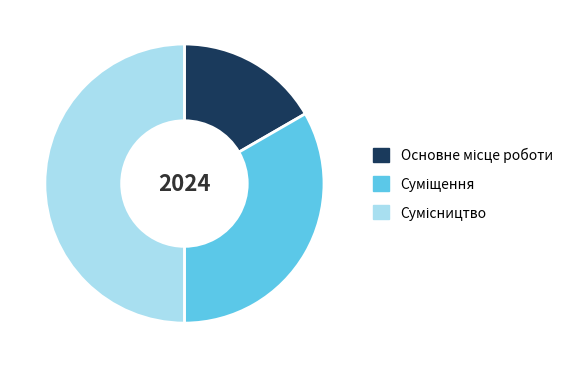

How many slices are in this pie chart?

3